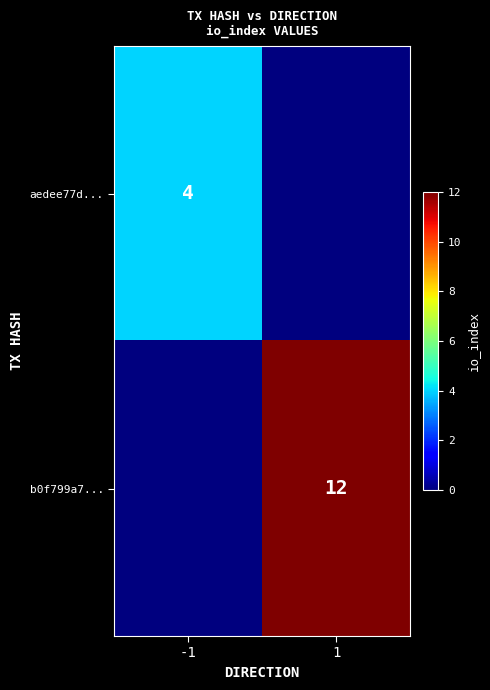

The aedee77d... series shows 4 at -1. True or false?

True